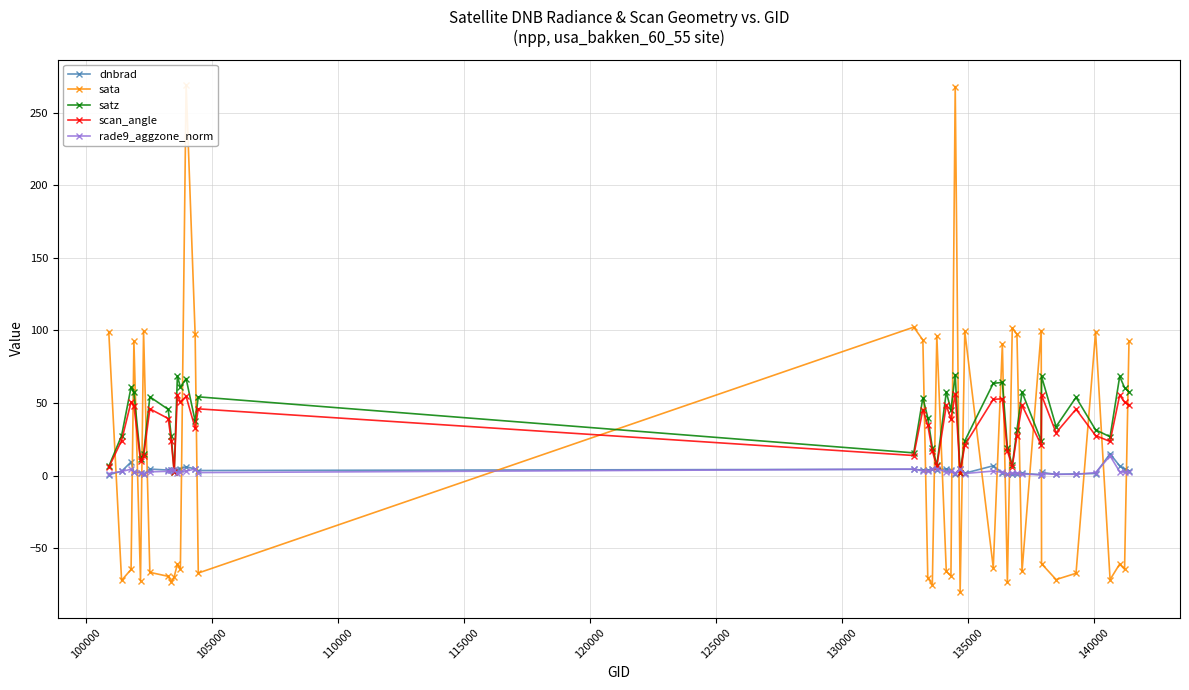

What is the value of the satz point at the 25th from the left?

23.9